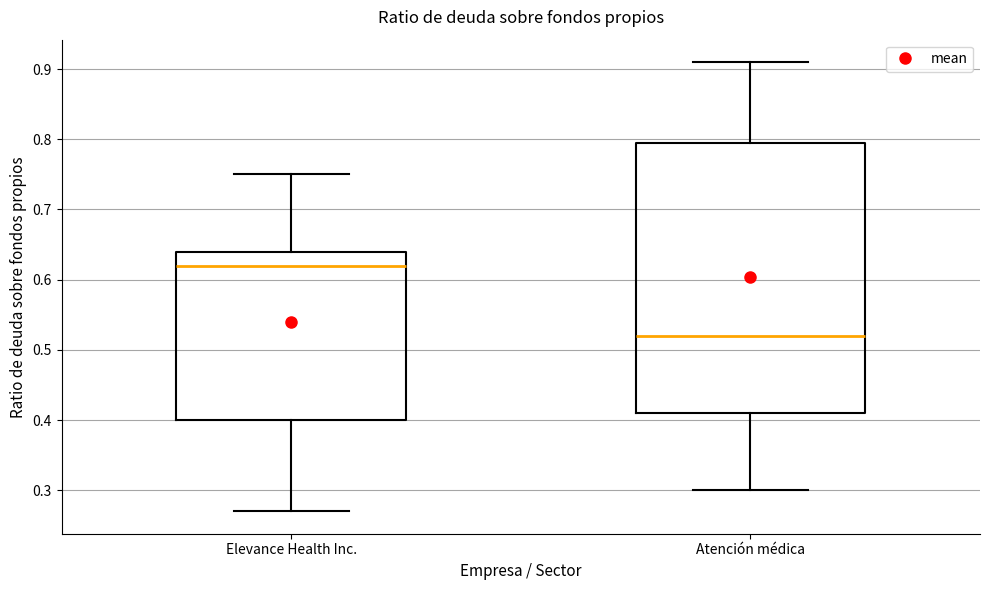

Reading left to right, read every box against the y-axis: the position of its median line, the range the box covers, and the ends of its whiskers. The values are not printed on the chart, so give them approximately, as read against the axis.

Elevance Health Inc.: median 0.62, box 0.40 to 0.64, whiskers 0.27 to 0.75
Atención médica: median 0.52, box 0.41 to 0.80, whiskers 0.30 to 0.91